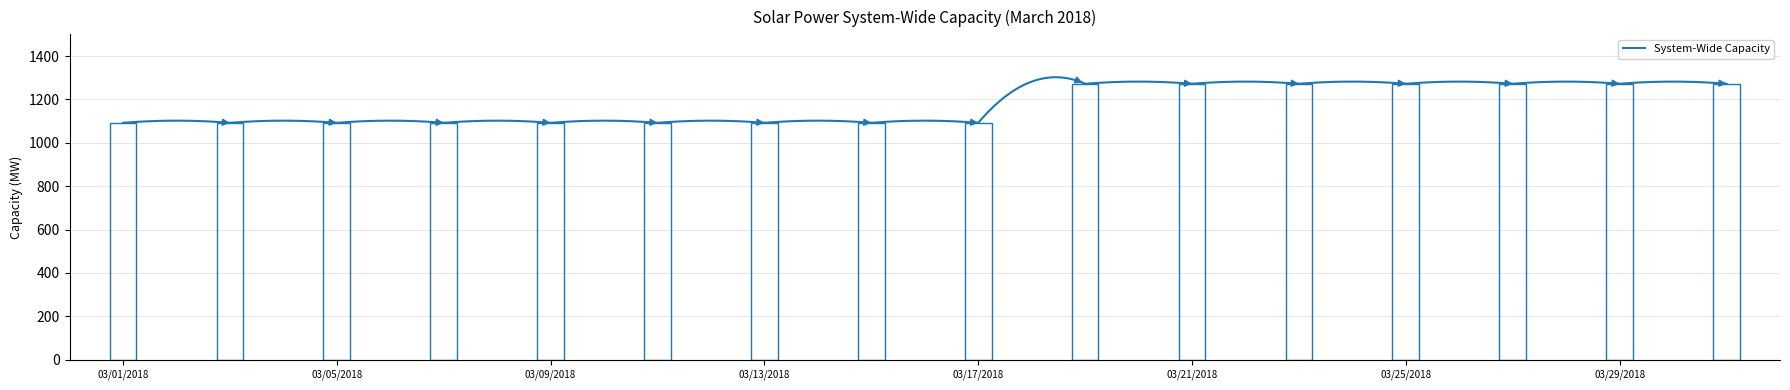

What position from the right is 03/15/2018?

9